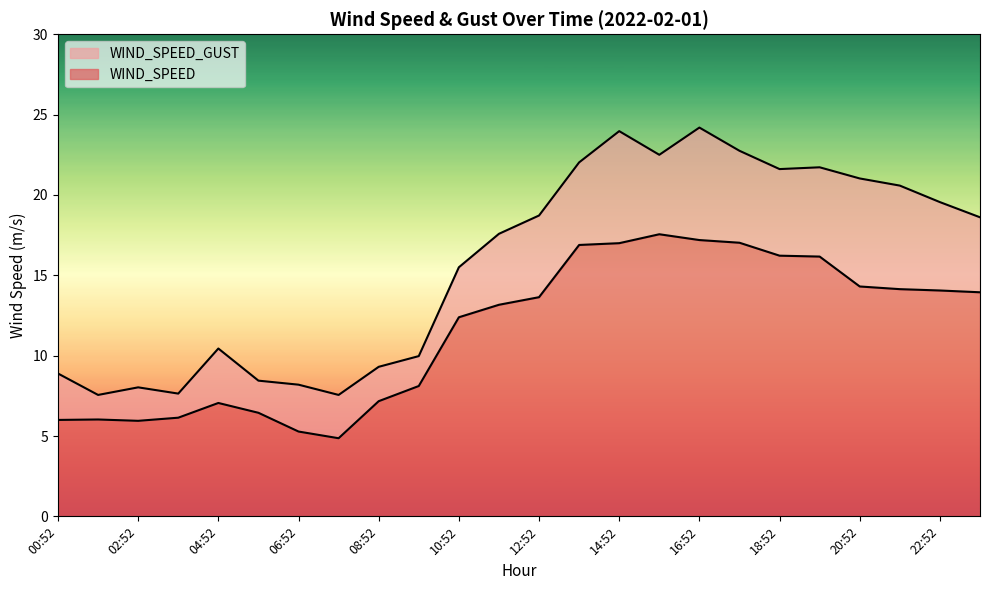

At which category does WIND_SPEED_GUST reach its first local valley?

01:52